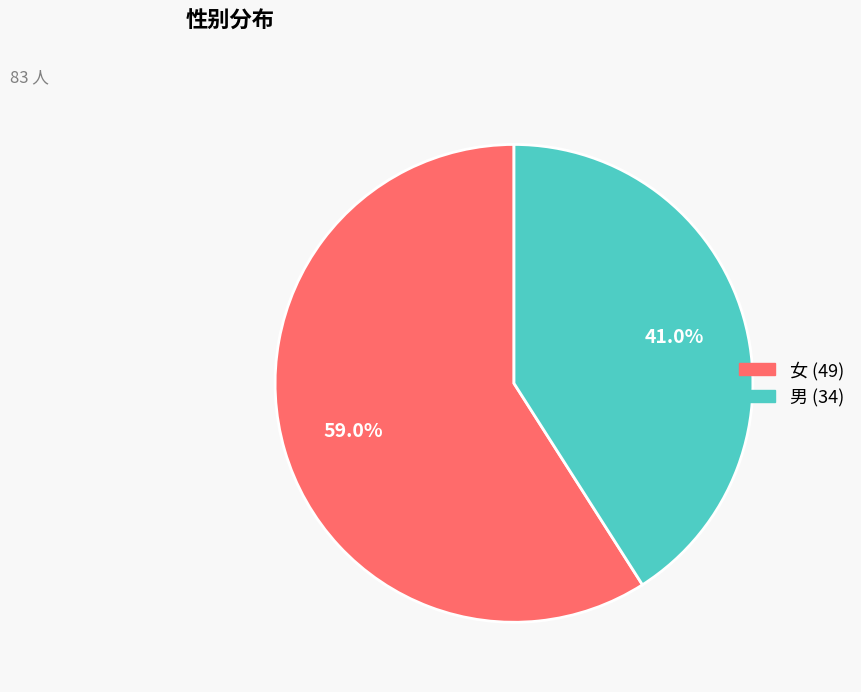

What percentage is NOT represented by 男?

59.0%